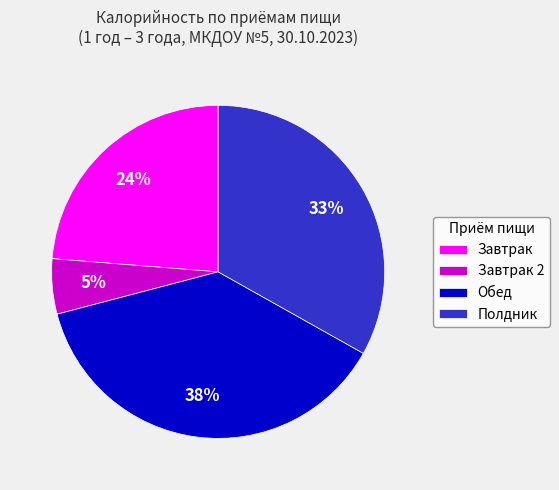

Rank the categories by value from lowest to highest.

Завтрак 2, Завтрак, Полдник, Обед